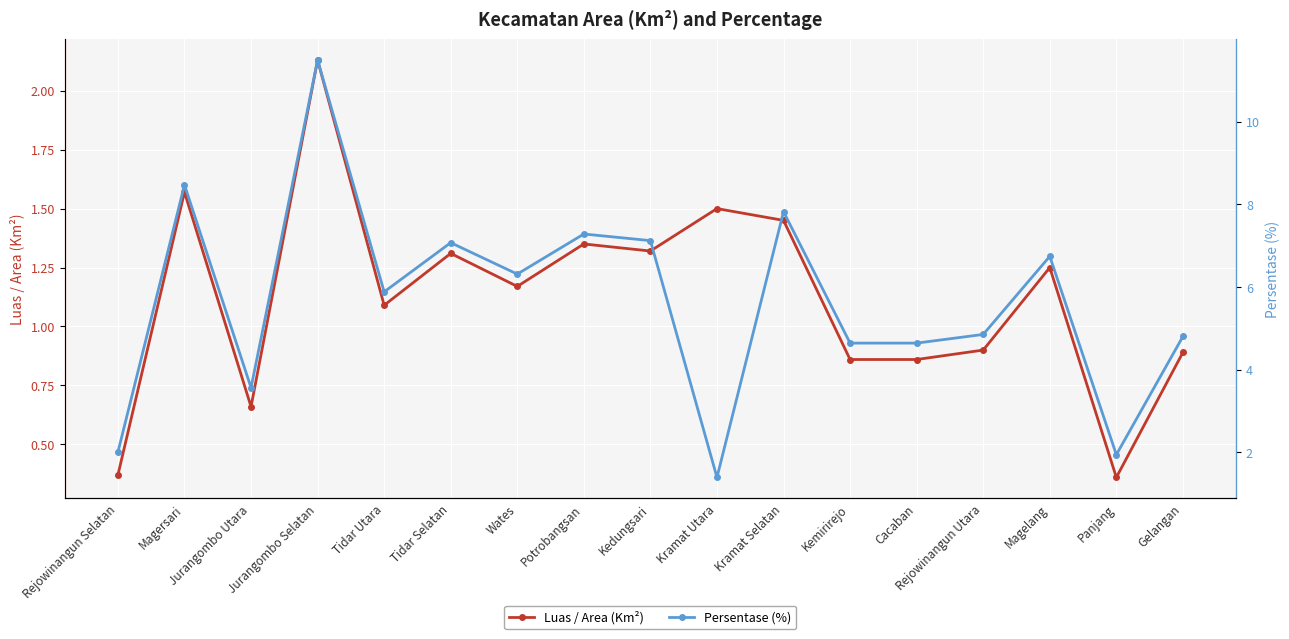

At which category does Persentase (%) reach its first local peak?

Magersari